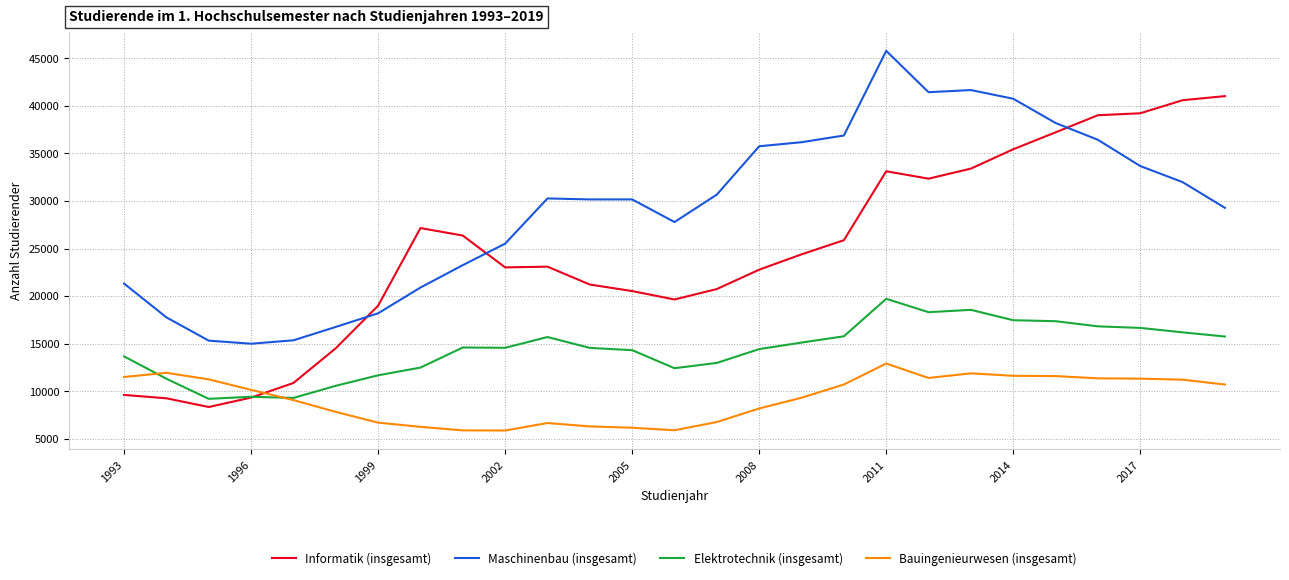

Which series has the widest spread of values?

Informatik (insgesamt)